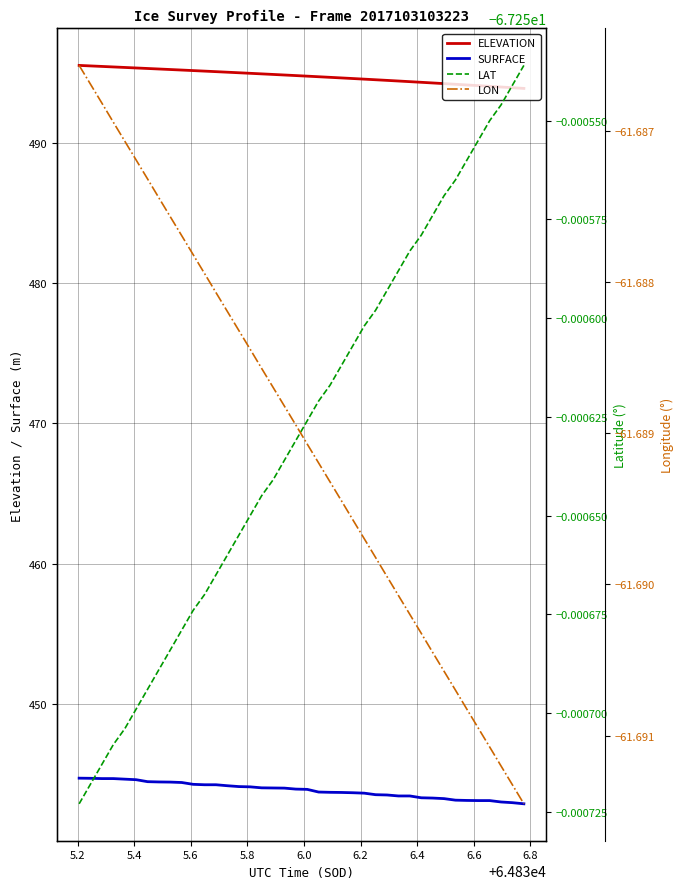

How many values in the SURFACE series are below 443?

3